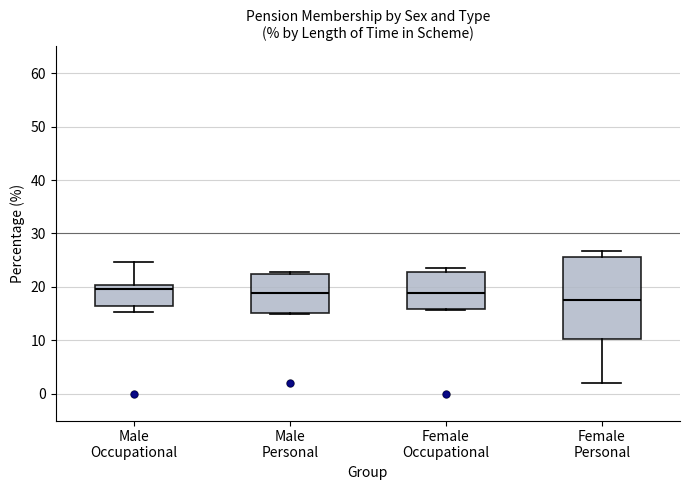

Reading left to right, read every box against the y-axis: the position of its median line, the range the box covers, and the ends of its whiskers. The values are not printed on the chart, so give them approximately, as read against the axis.

Male Occupational: median 20 (just below the box's upper edge), box 16 to 20, whiskers 15 to 25
Male Personal: median 19, box 15 to 22, whiskers 15 to 23
Female Occupational: median 19, box 16 to 23, whiskers 16 to 24
Female Personal: median 18, box 10 to 26, whiskers 2 to 27